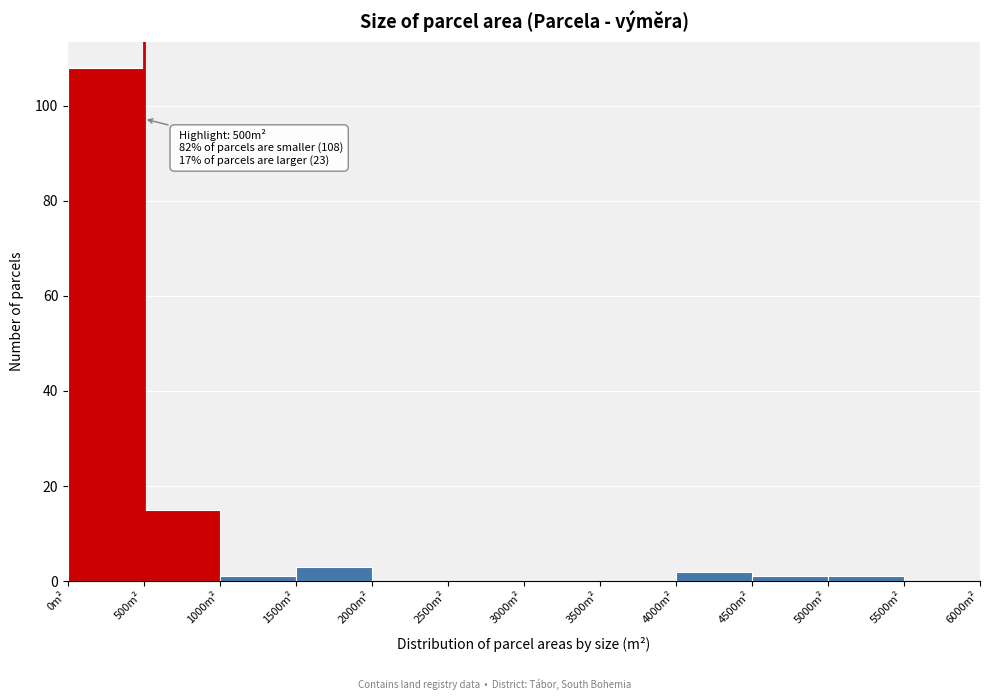

Which range on the x-axis has the tallest bar?

0 to 500